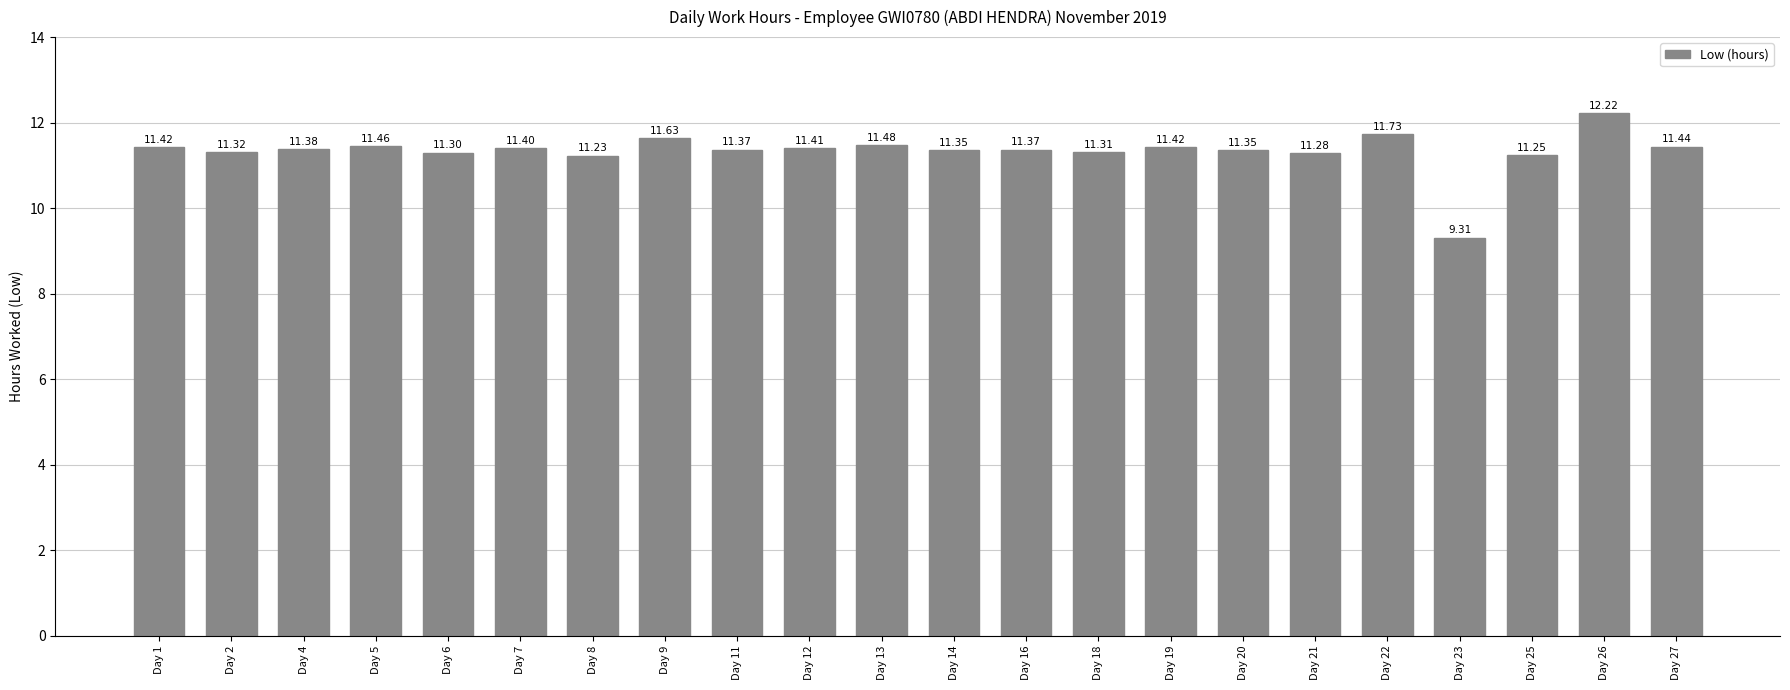

True or false: the data shows 11.2 at Day 25.

True